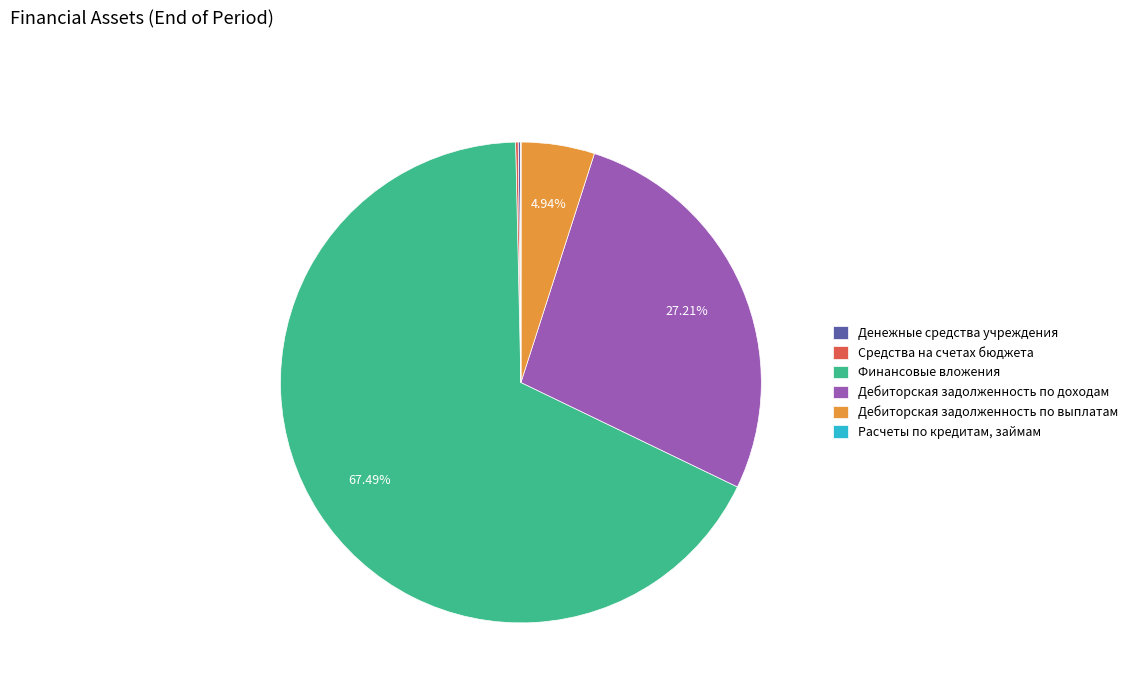

Do Дебиторская задолженность по доходам and Дебиторская задолженность по выплатам together represent more than half of the pie?

No